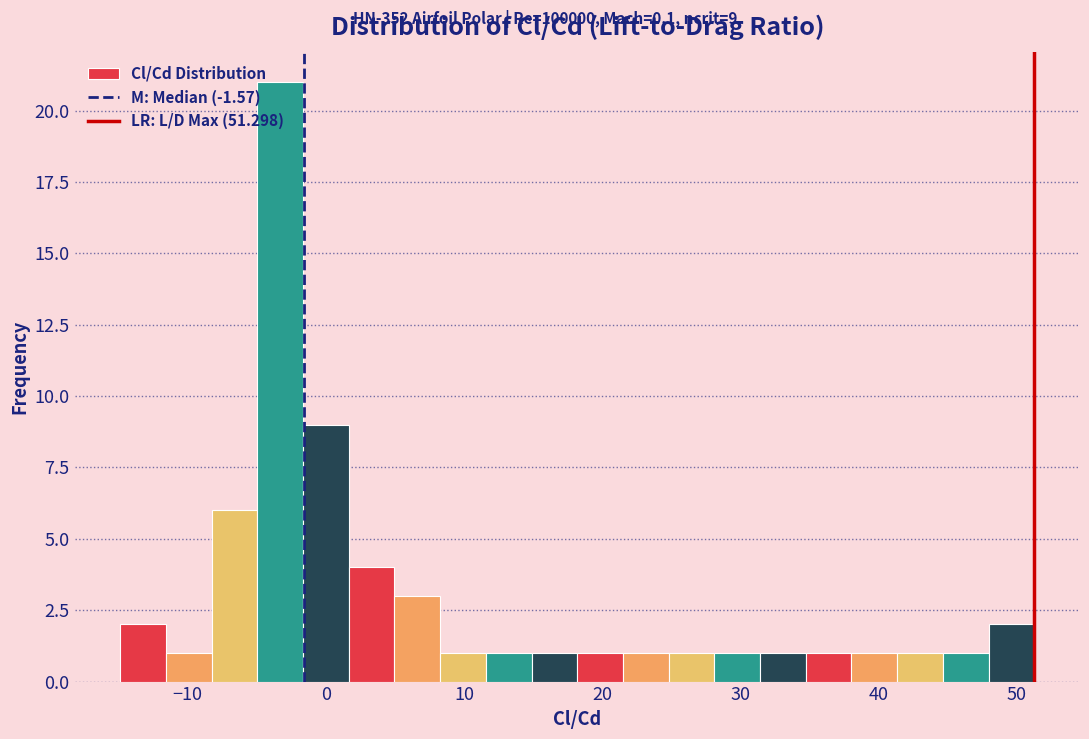

Around what value on the x-axis is the tallest bar? Give the approximate position of its centre, as read against the axis.

-3